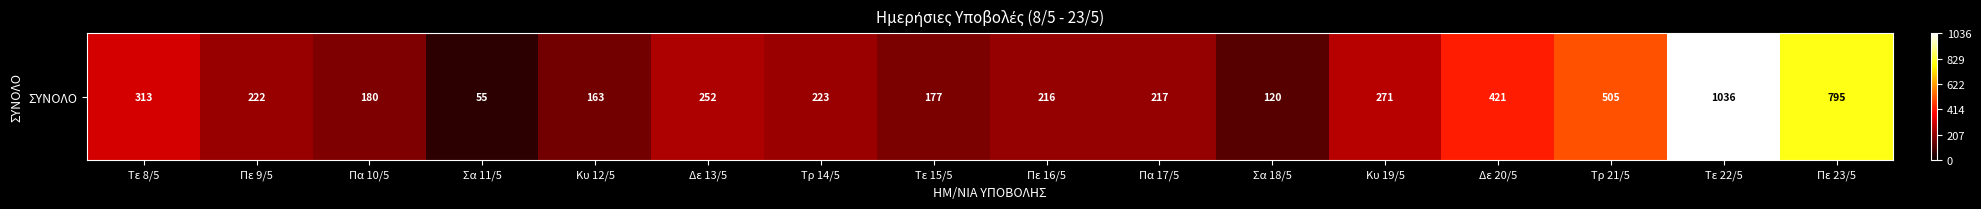

True or false: the data shows 160 at Σα 18/5.

False